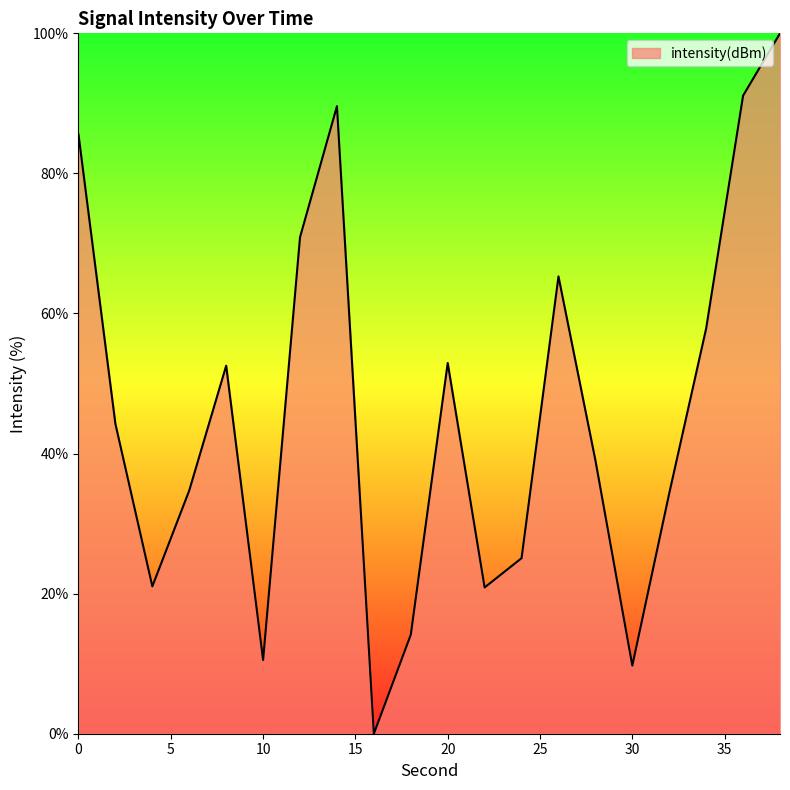

What is the maximum value shown in the chart?

100.0